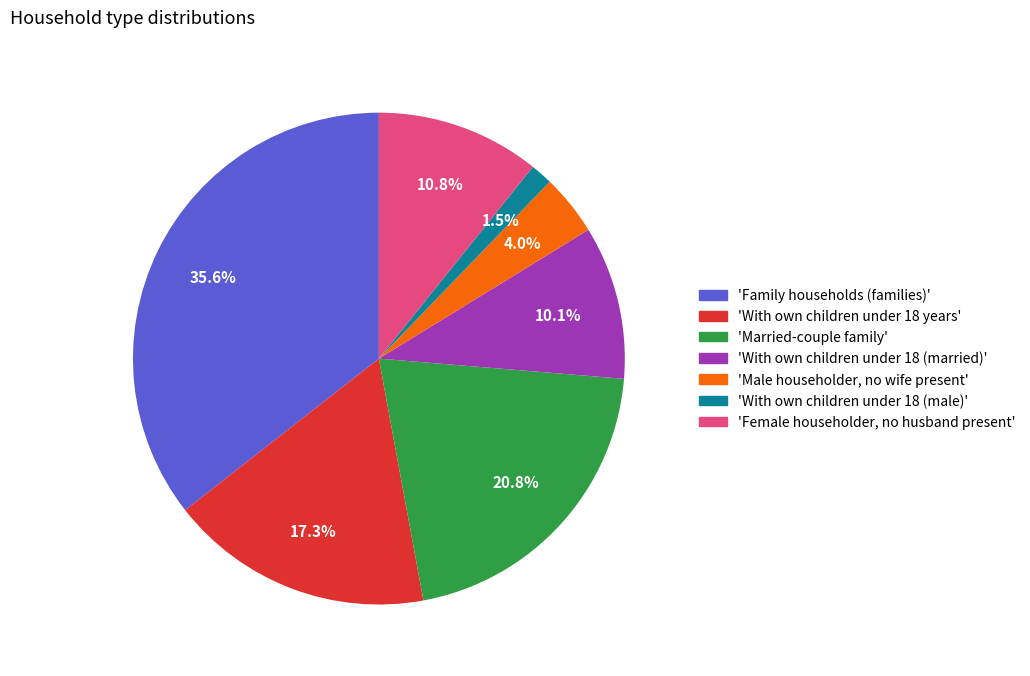

Which has a higher value, 'With own children under 18 (married)' or 'Male householder, no wife present'?

'With own children under 18 (married)'